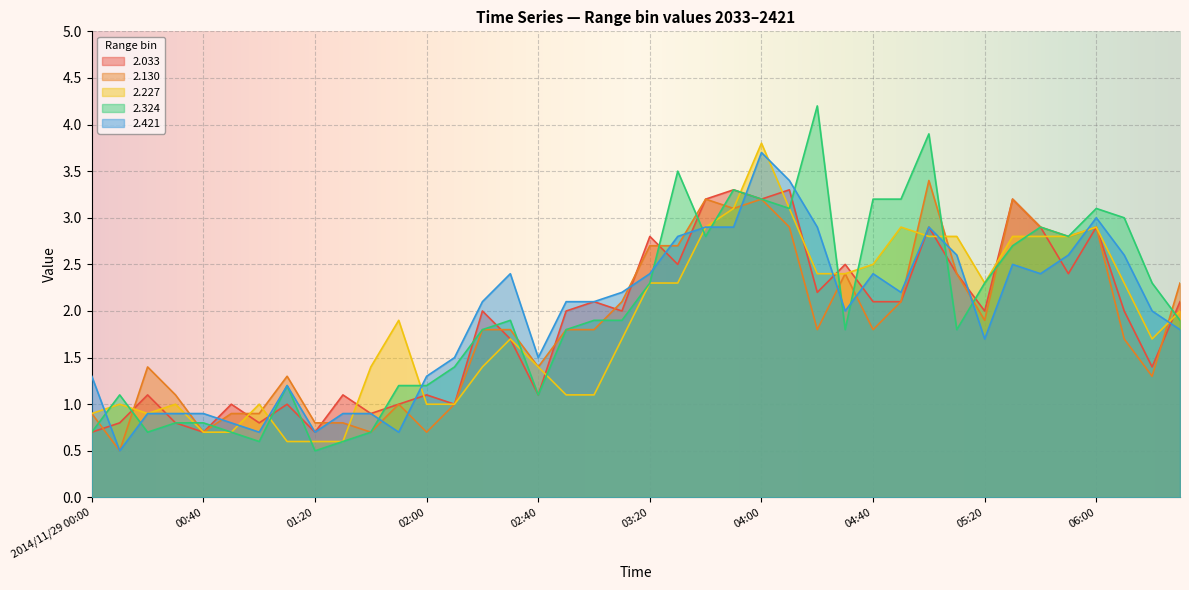

True or false: 2.421 has a value of 0.9 at 00:20.

True